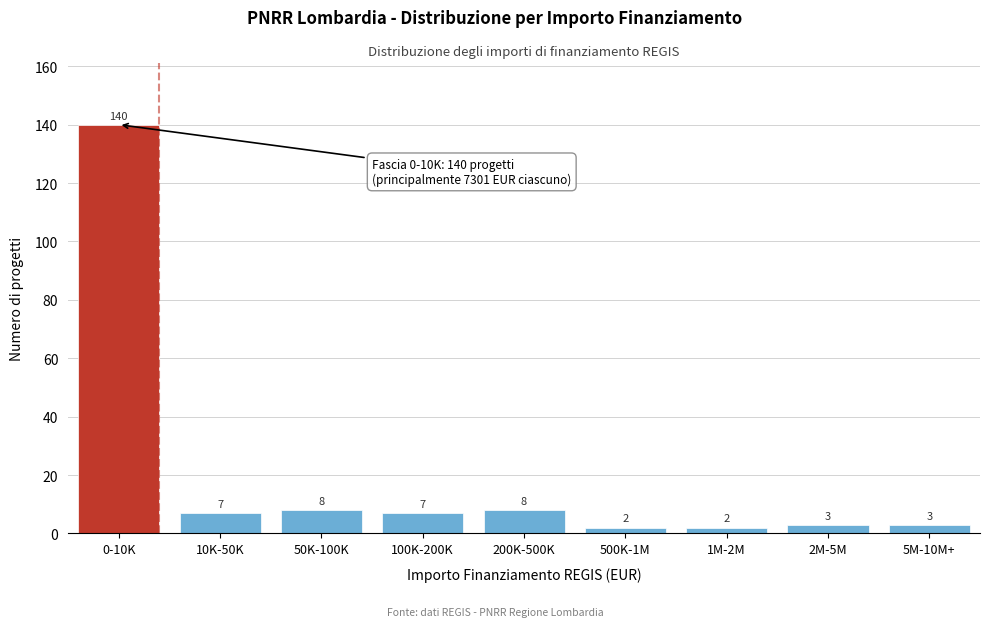

Reading right to left, list all the values displayed in this chart.

5M-10M+=3	2M-5M=3	1M-2M=2	500K-1M=2	200K-500K=8	100K-200K=7	50K-100K=8	10K-50K=7	0-10K=140